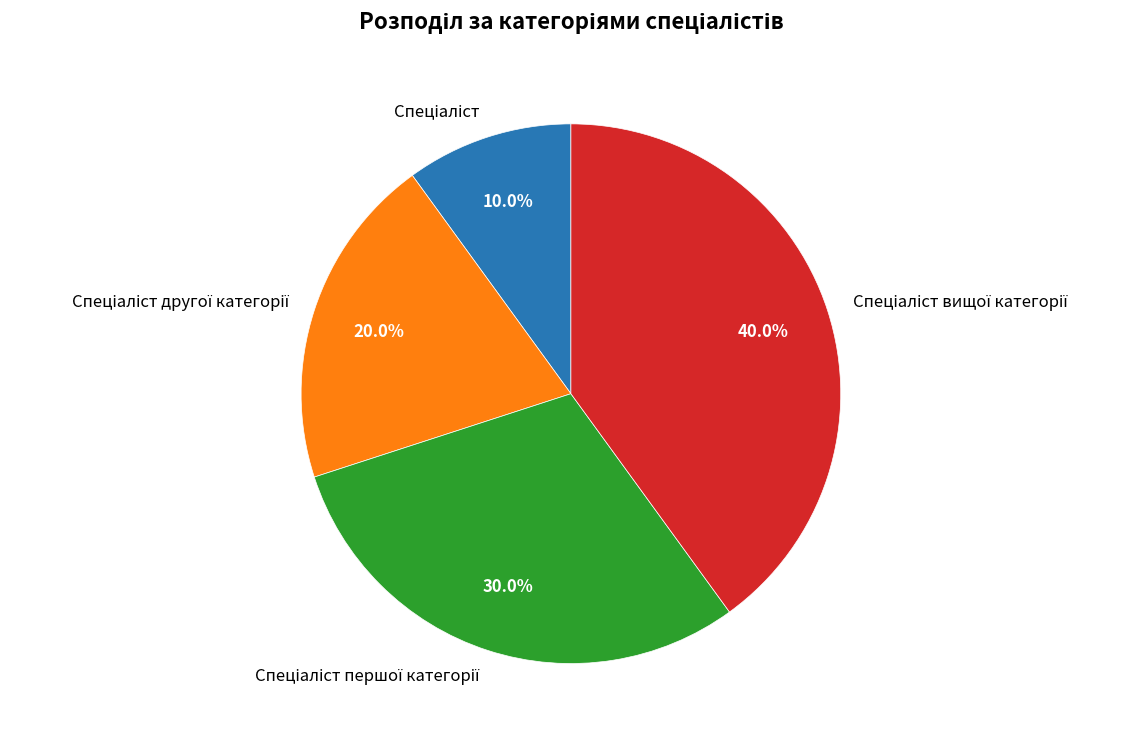

Does any single category account for the majority?

No